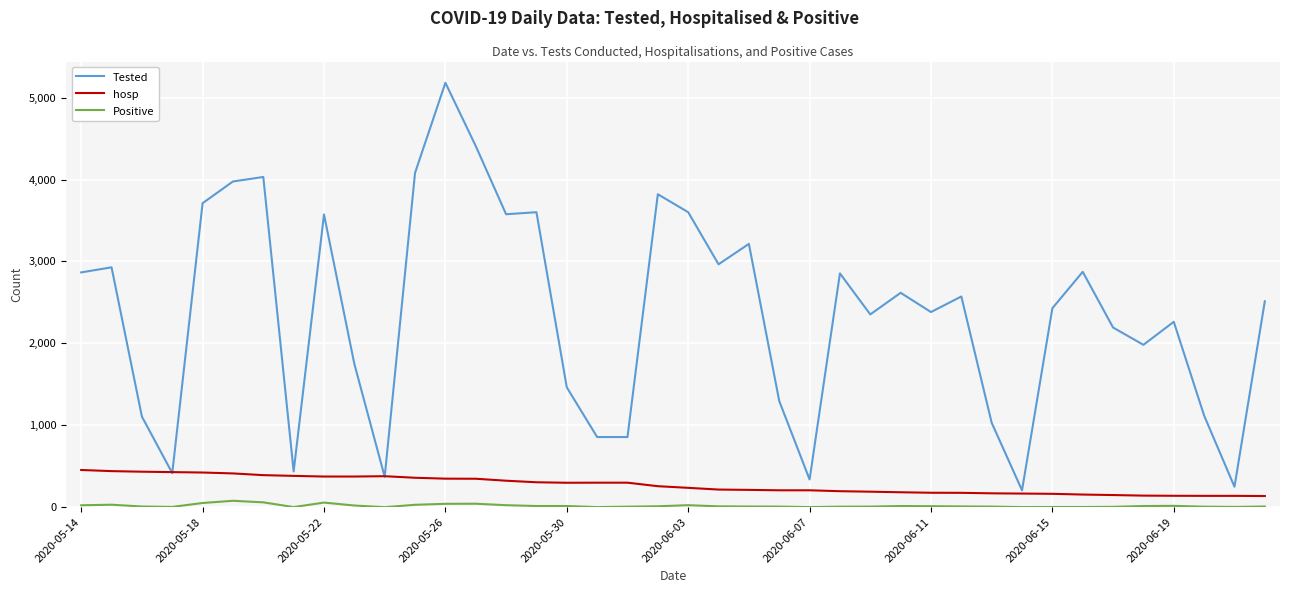

What is the maximum value shown in the chart?

5181